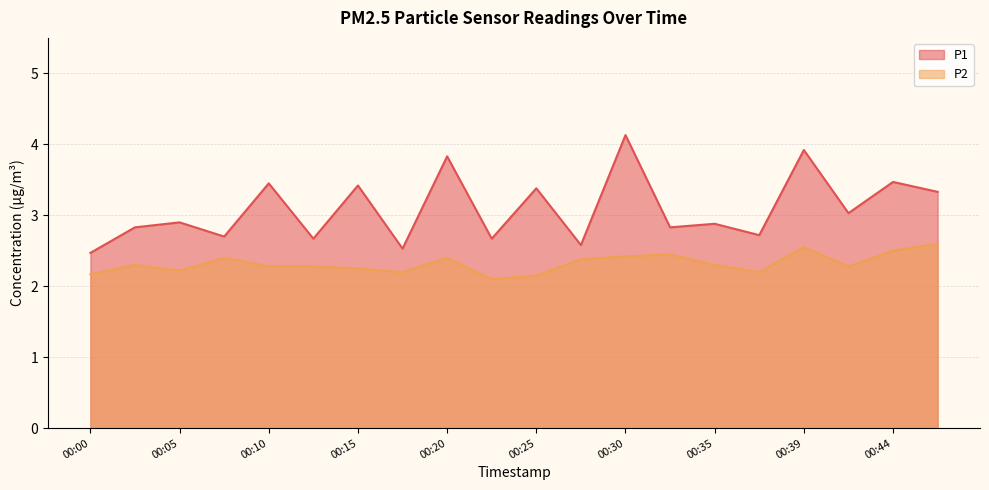

What is the total value across all series at 00:10?

5.7